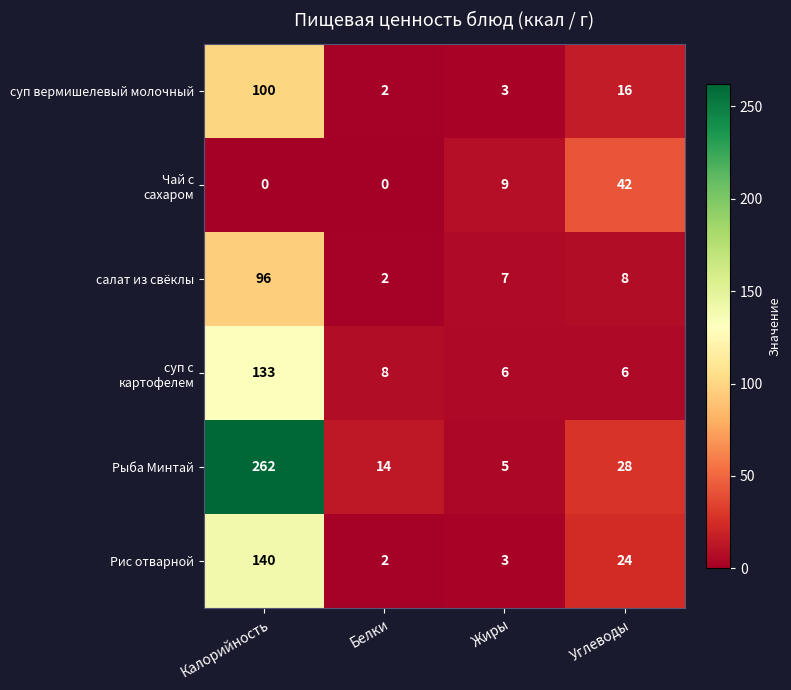

Which series has the largest total across all categories?

Рыба Минтай